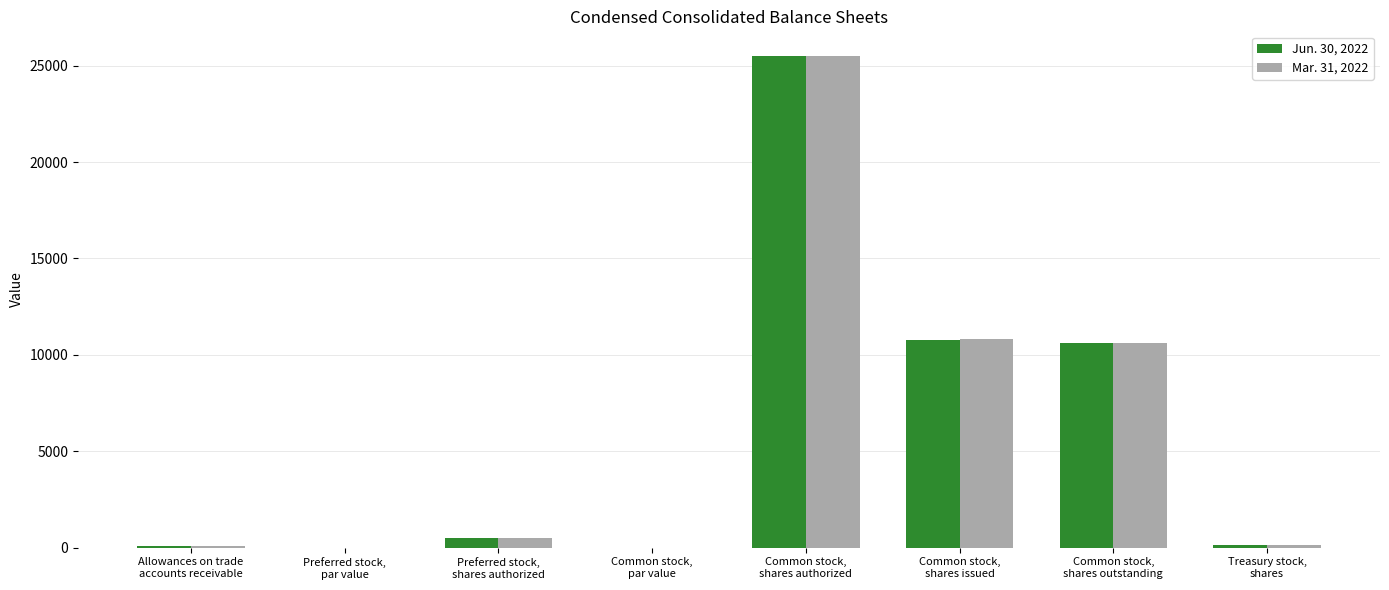

True or false: Jun. 30, 2022 has a value of 1.0 at Preferred stock,
par value.

True